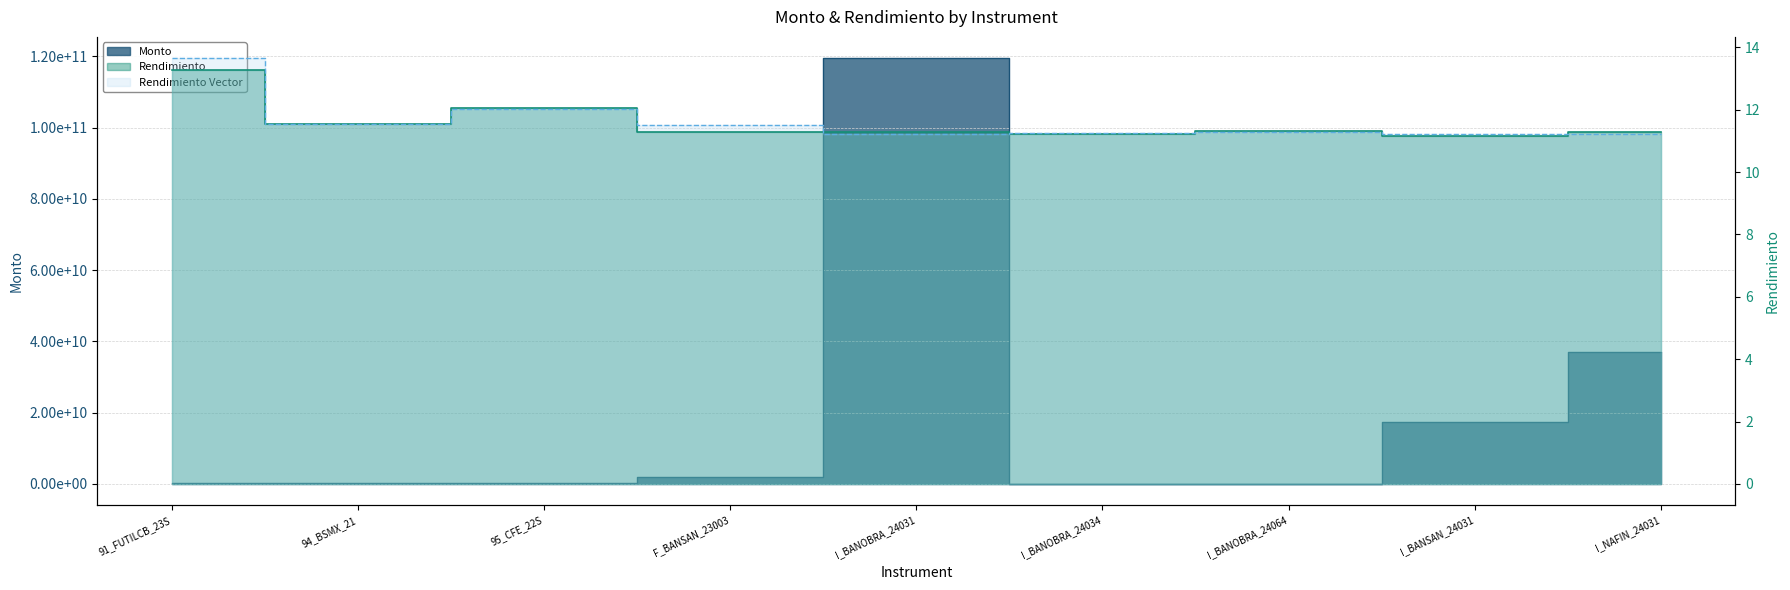

True or false: Monto and Rendimiento Vector cross at least once.

False